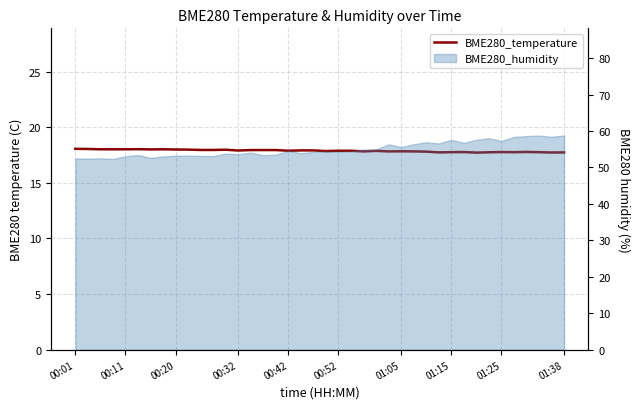

What is the label of the 40th point from the right?

00:01